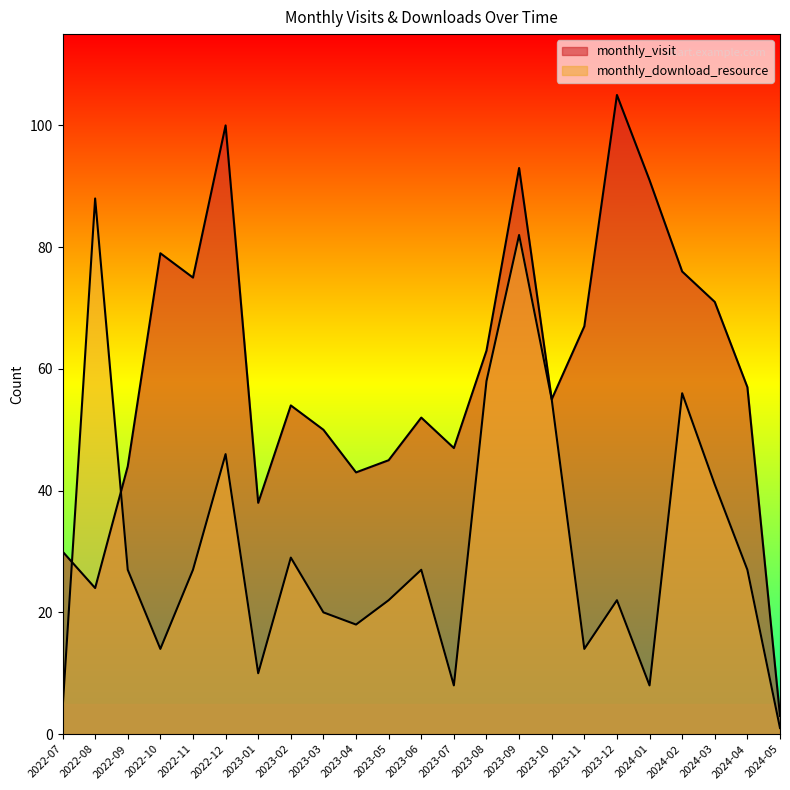

Reading right to left, transcribe all the data shown in this chart.

monthly_visit: 3	57	71	76	91	105	67	55	93	63	47	52	45	43	50	54	38	100	75	79	44	24	30
monthly_download_resource: 1	27	41	56	8	22	14	55	82	58	8	27	22	18	20	29	10	46	27	14	27	88	4